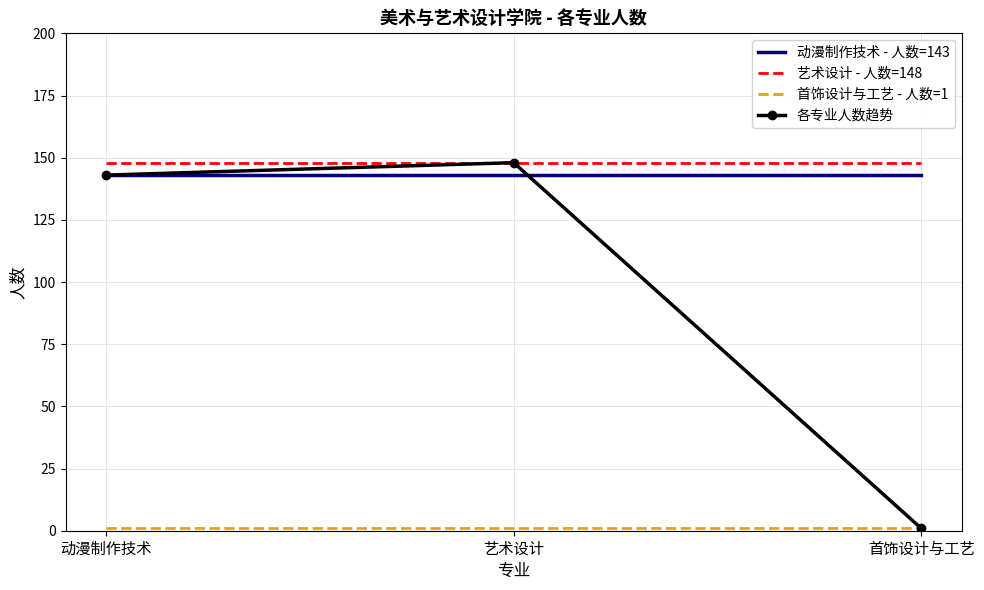

What is the maximum value shown in the chart?

148